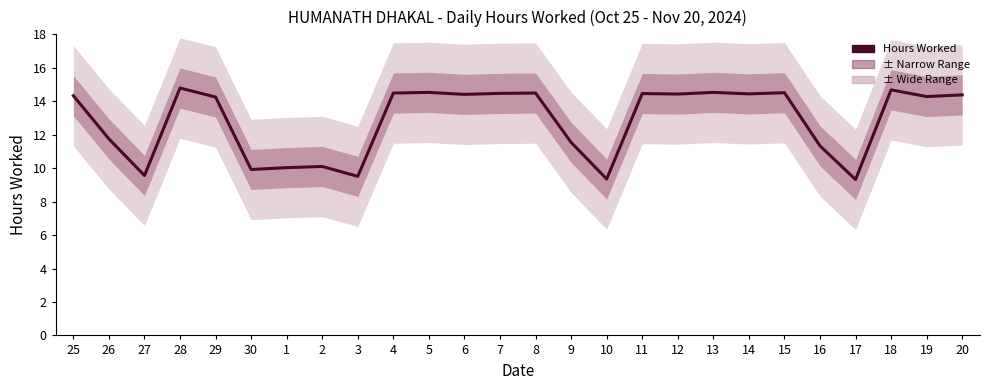

Rank the categories by value from highest to lowest.

28, 18, 5, 13, 15, 4, 8, 7, 11, 14, 12, 6, 20, 25, 19, 29, 26, 9, 16, 2, 1, 30, 27, 3, 10, 17